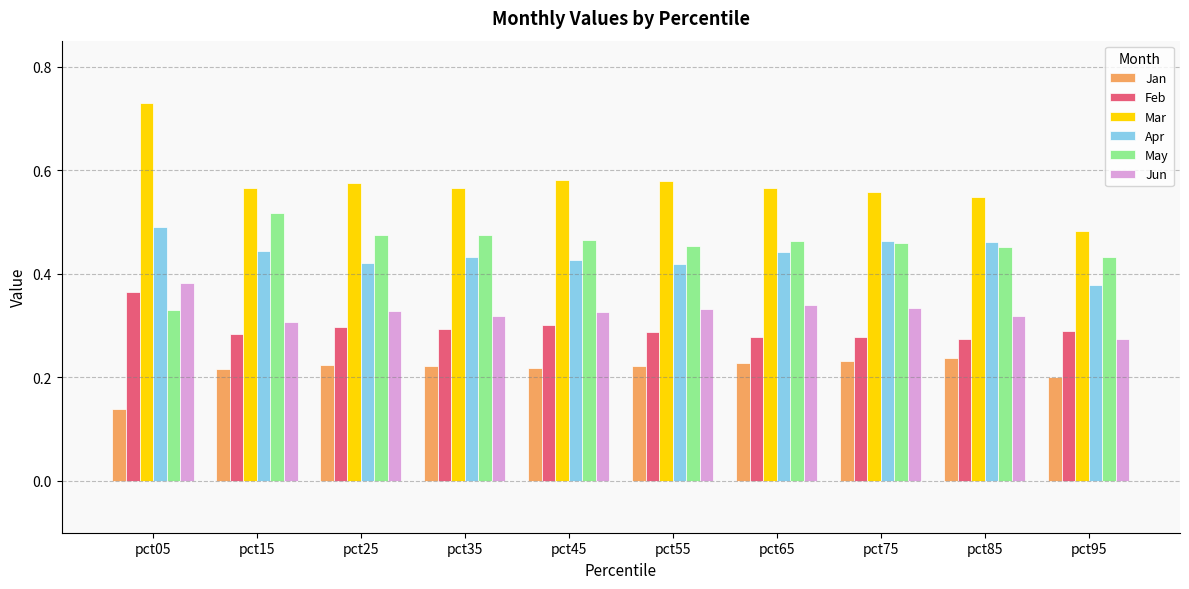

At which label is May closest to 0?

pct05